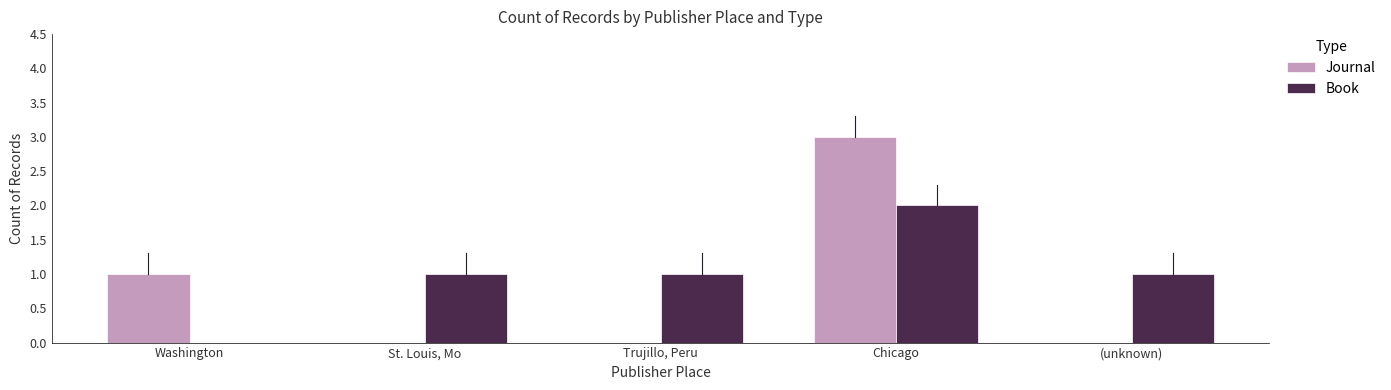

True or false: Book has a value of 1 at St. Louis, Mo.

True